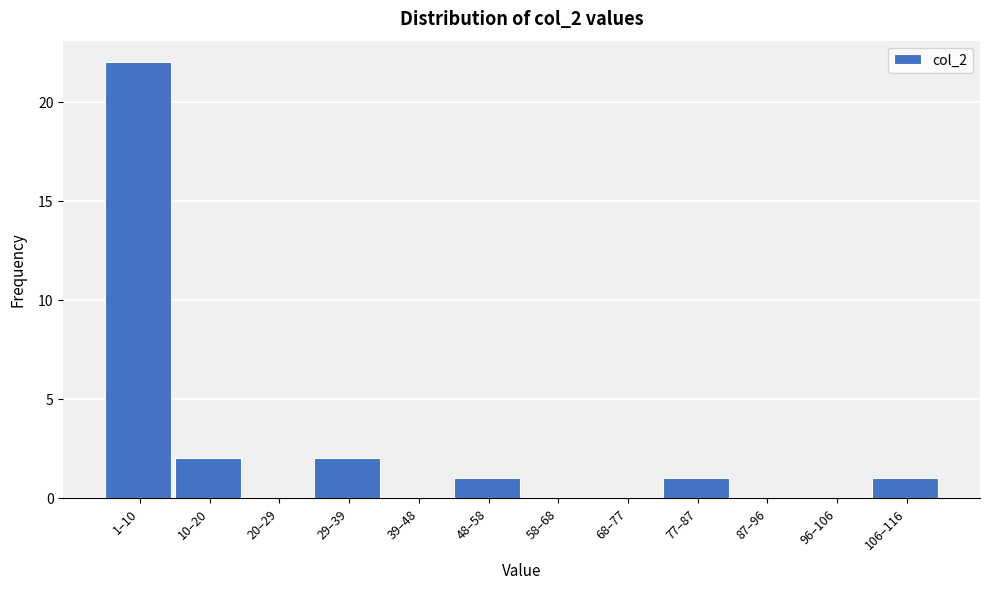

Reading right to left, transcribe all the data shown in this chart.

106–116=1	96–106=0	87–96=0	77–87=1	68–77=0	58–68=0	48–58=1	39–48=0	29–39=2	20–29=0	10–20=2	1–10=22